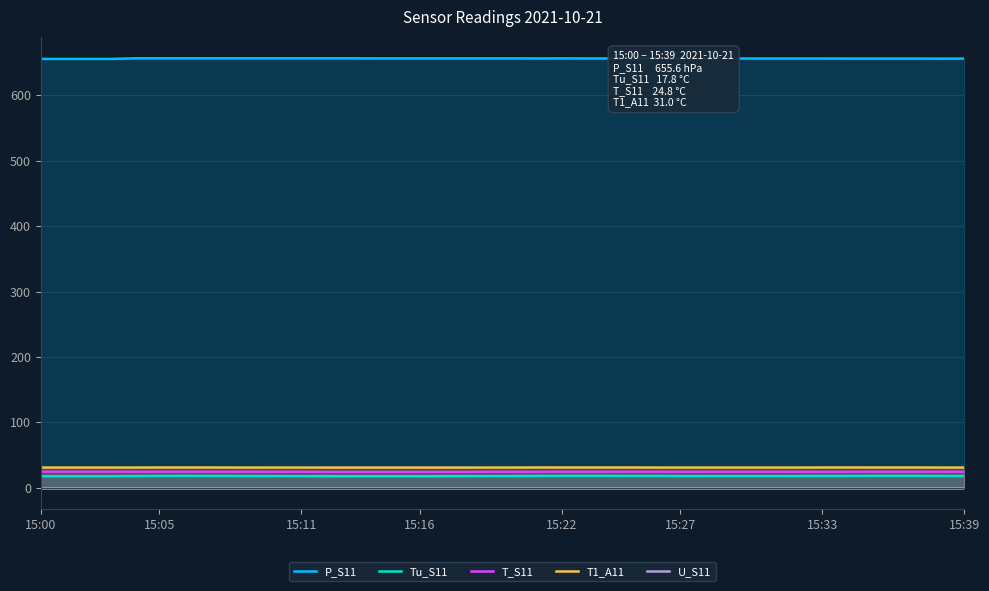

What is the maximum value for T_S11?

24.8